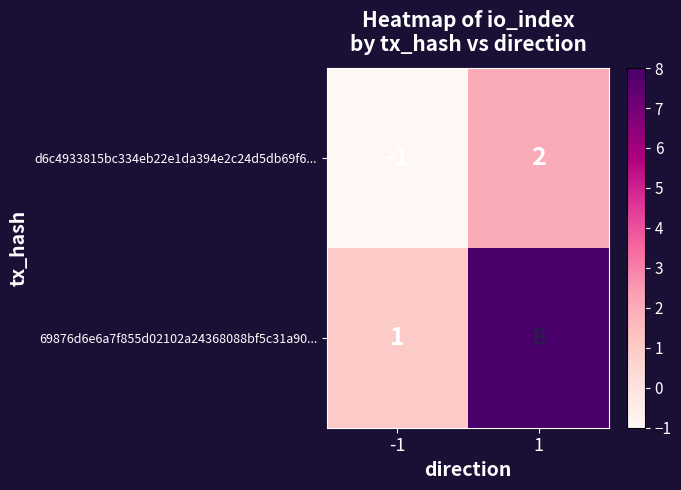

Reading left to right, transcribe all the data shown in this chart.

d6c4933815bc334eb22e1da394e2c24d5db69f6...: -1	2
69876d6e6a7f855d02102a24368088bf5c31a90...: 1	8